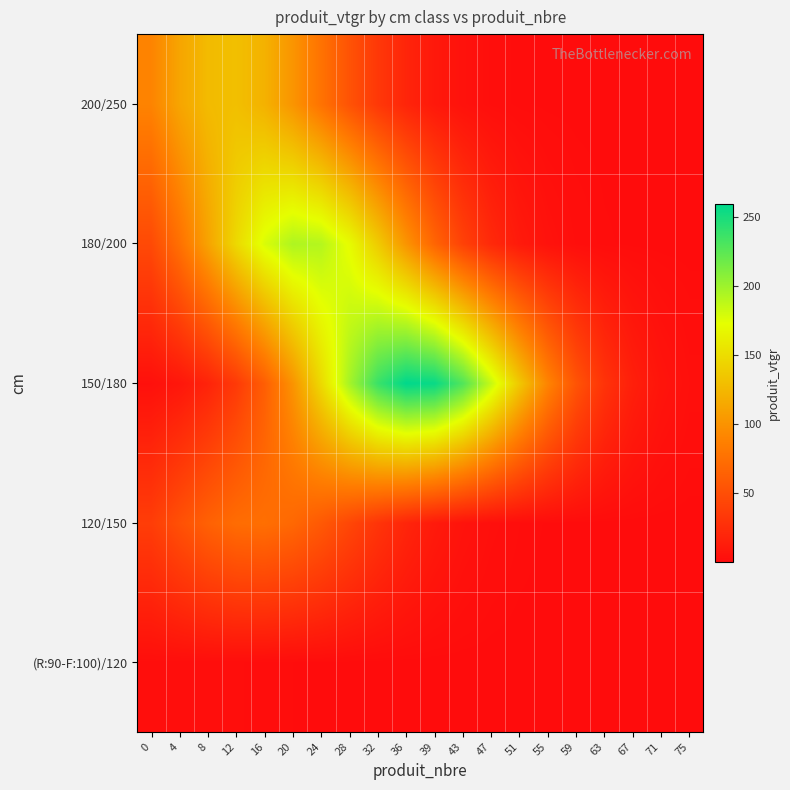

At how many categories does at least one series exceed 136?

10